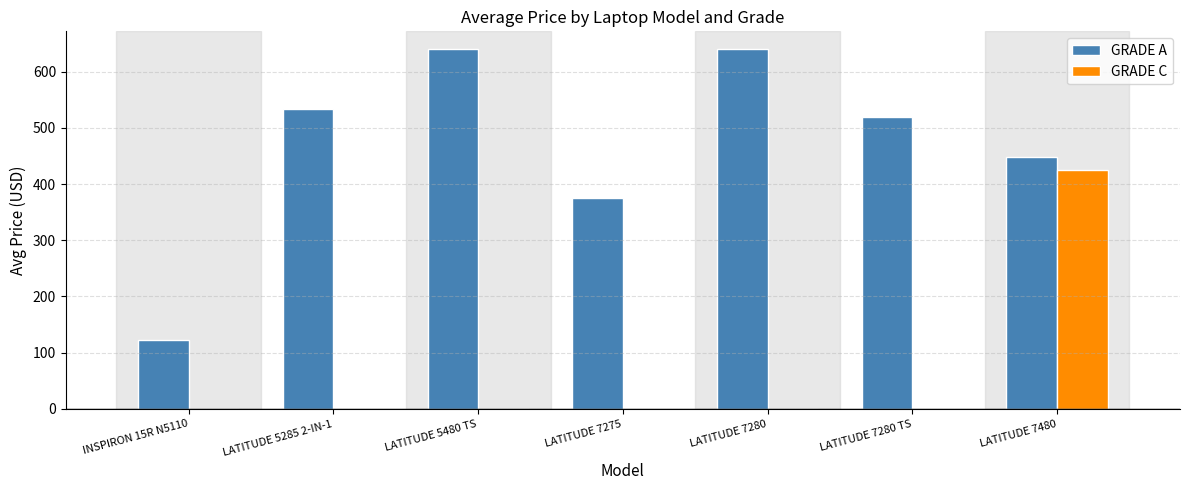

What is the sum of the GRADE A values at INSPIRON 15R N5110 and LATITUDE 7480?

571.6